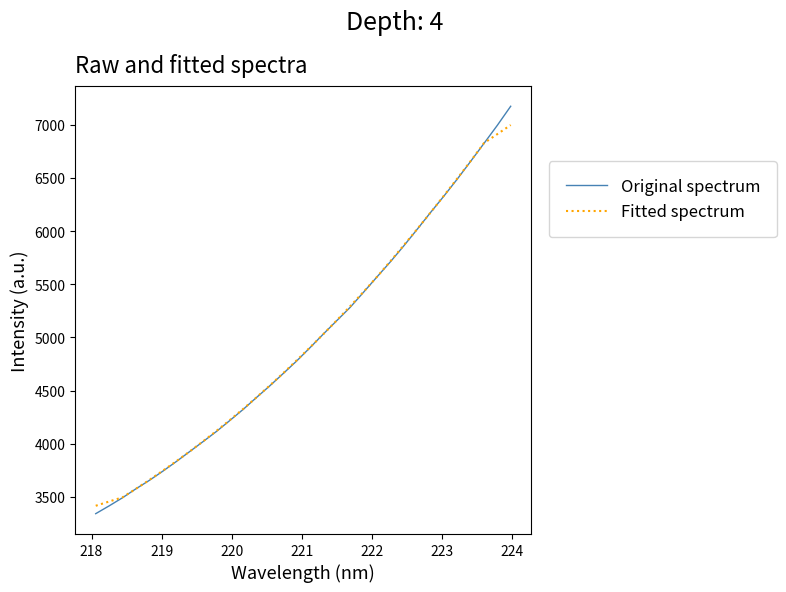

What is the lowest value of the Fitted spectrum series?

3416.1